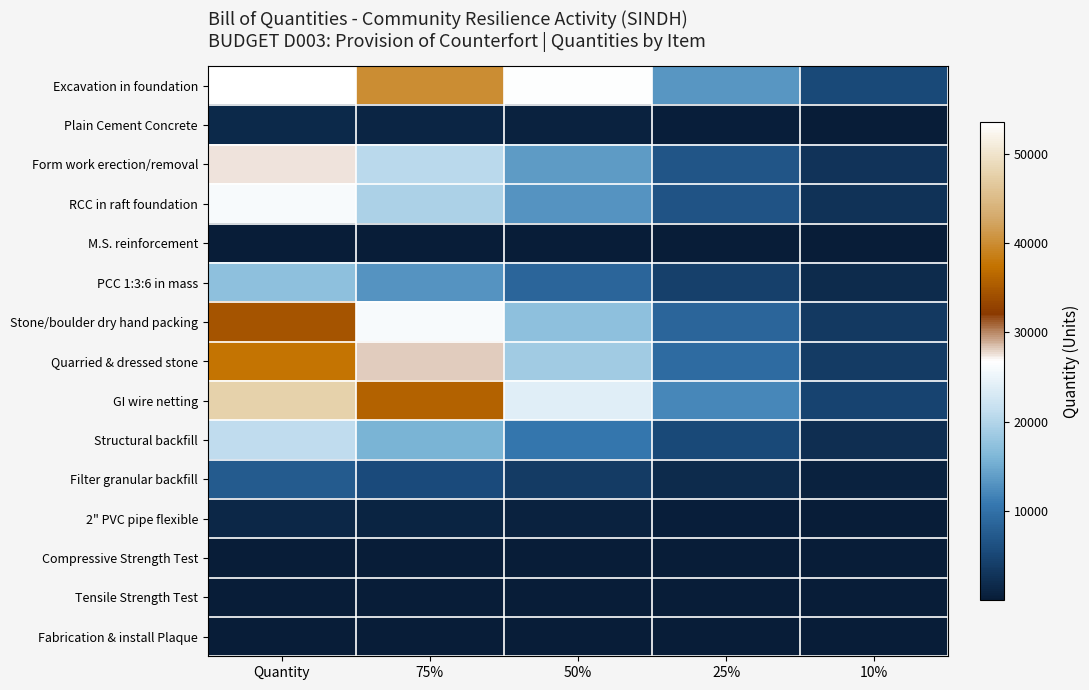

Reading left to right, what are all the values shown in this chart?

Excavation in foundation: Quantity=53504.0	75%=40128.0	50%=26752.0	25%=13376.0	10%=5350.4
Plain Cement Concrete: Quantity=1504.0	75%=1128.0	50%=752.0	25%=376.0	10%=150.4
Form work erection/removal: Quantity=27528.0	75%=20646.0	50%=13764.0	25%=6882.0	10%=2752.8
RCC in raft foundation: Quantity=26032.0	75%=19524.0	50%=13016.0	25%=6508.0	10%=2603.2
M.S. reinforcement: Quantity=38.0	75%=28.5	50%=19.0	25%=9.5	10%=3.8
PCC 1:3:6 in mass: Quantity=17280.0	75%=12960.0	50%=8640.0	25%=4320.0	10%=1728.0
Stone/boulder dry hand packing: Quantity=34560.0	75%=25920.0	50%=17280.0	25%=8640.0	10%=3456.0
Quarried & dressed stone: Quantity=37440.0	75%=28080.0	50%=18720.0	25%=9360.0	10%=3744.0
GI wire netting: Quantity=47670.0	75%=35752.5	50%=23835.0	25%=11917.5	10%=4767.0
Structural backfill: Quantity=21000.0	75%=15750.0	50%=10500.0	25%=5250.0	10%=2100.0
Filter granular backfill: Quantity=7500.0	75%=5625.0	50%=3750.0	25%=1875.0	10%=750.0
2" PVC pipe flexible: Quantity=1290.0	75%=967.5	50%=645.0	25%=322.5	10%=129.0
Compressive Strength Test: Quantity=25.0	75%=18.8	50%=12.5	25%=6.2	10%=2.5
Tensile Strength Test: Quantity=9.0	75%=6.8	50%=4.5	25%=2.2	10%=0.9
Fabrication & install Plaque: Quantity=6.0	75%=4.5	50%=3.0	25%=1.5	10%=0.6